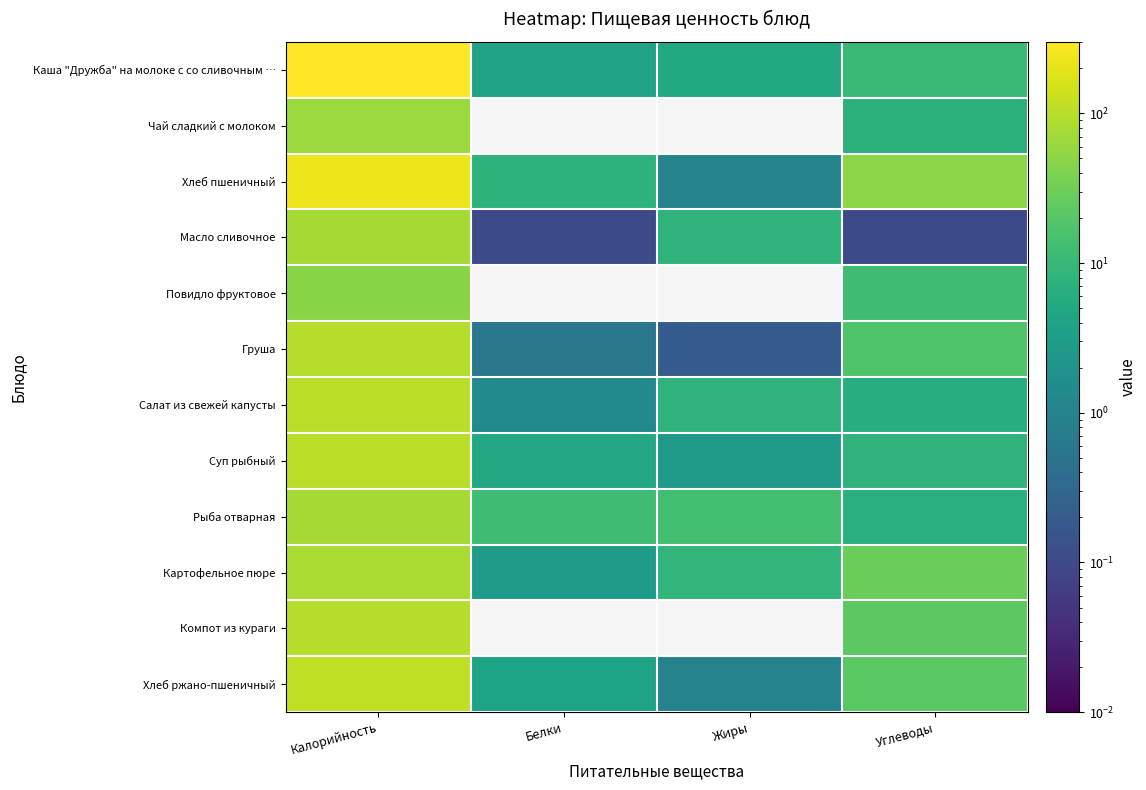

Reading left to right, transcribe all the data shown in this chart.

Каша "Дружба" на молоке с со сливочным …: Калорийность=300.0	Белки=3.8	Жиры=5.3	Углеводы=10.3
Чай сладкий с молоком: Калорийность=64.0	Белки=0.0	Жиры=0.0	Углеводы=7.5
Хлеб пшеничный: Калорийность=231.0	Белки=8.0	Жиры=1.0	Углеводы=49.7
Масло сливочное: Калорийность=74.0	Белки=0.1	Жиры=8.2	Углеводы=0.1
Повидло фруктовое: Калорийность=48.8	Белки=0.0	Жиры=0.0	Углеводы=12.2
Груша: Калорийность=94.5	Белки=0.6	Жиры=0.2	Углеводы=17.9
Салат из свежей капусты: Калорийность=101.7	Белки=1.4	Жиры=8.1	Углеводы=6.2
Суп рыбный: Калорийность=105.0	Белки=5.0	Жиры=2.5	Углеводы=8.3
Рыба отварная: Калорийность=74.0	Белки=12.0	Жиры=13.0	Углеводы=7.0
Картофельное пюре: Калорийность=82.0	Белки=3.0	Жиры=9.0	Углеводы=30.0
Компот из кураги: Калорийность=96.0	Белки=0.0	Жиры=0.0	Углеводы=22.0
Хлеб ржано-пшеничный: Калорийность=112.0	Белки=4.0	Жиры=1.0	Углеводы=21.8